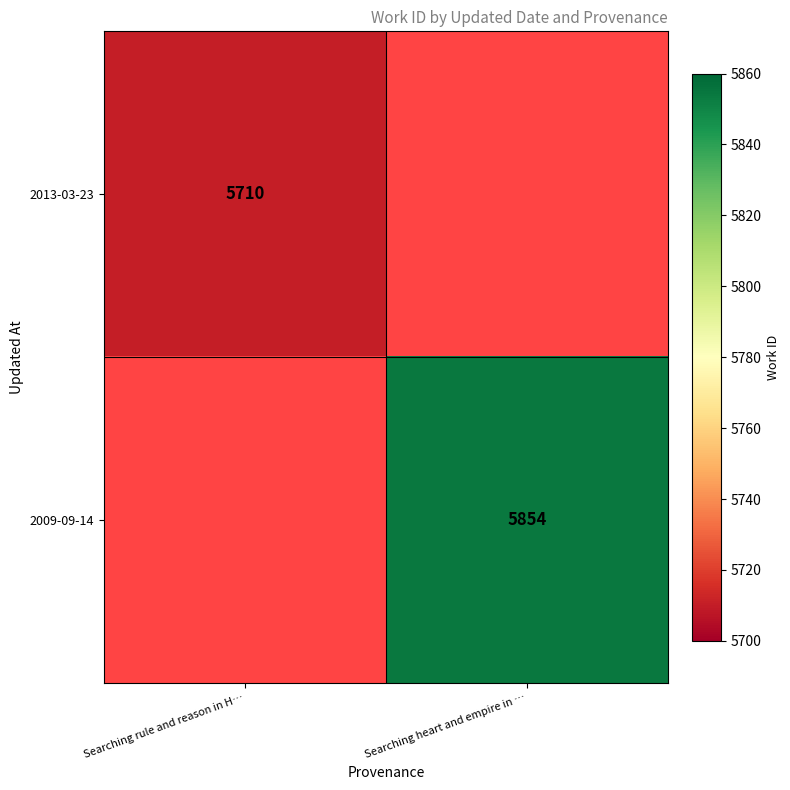

The value of 2009-09-14 at Searching heart and empire in … is 8961. True or false?

False